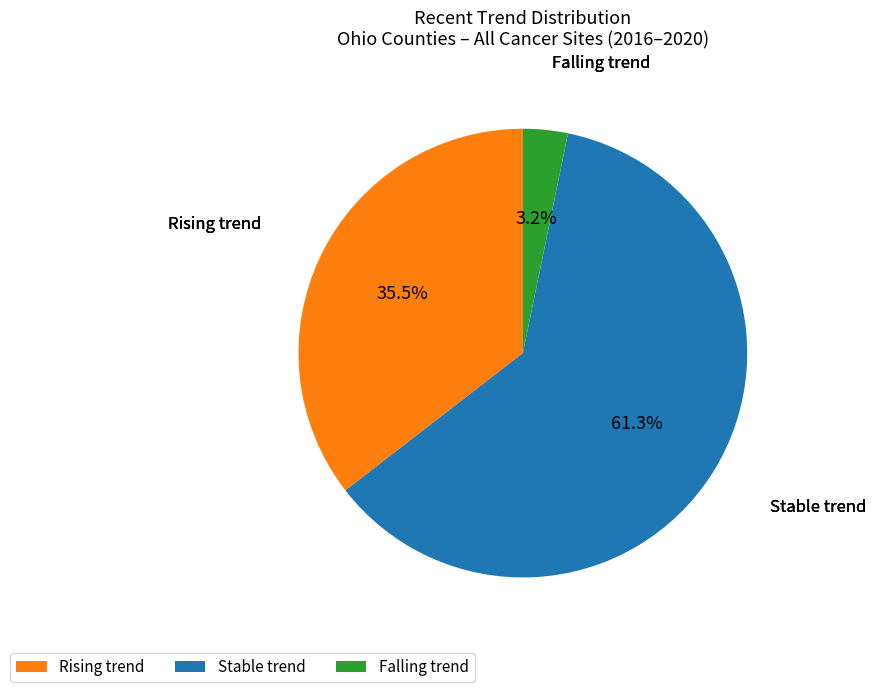

Rank the categories by value from lowest to highest.

Falling trend, Rising trend, Stable trend